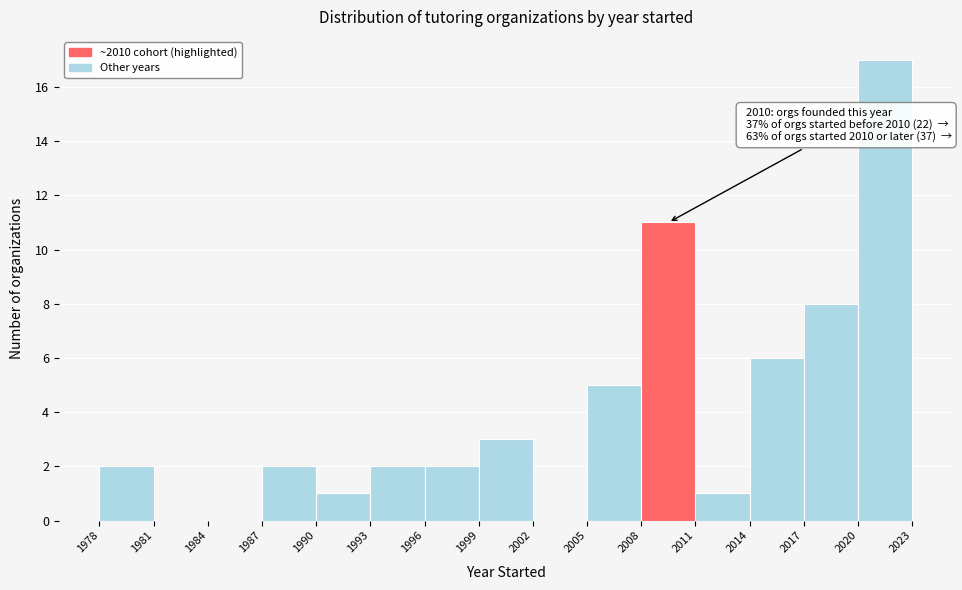

Which range on the x-axis has the tallest bar?

2020 to 2023